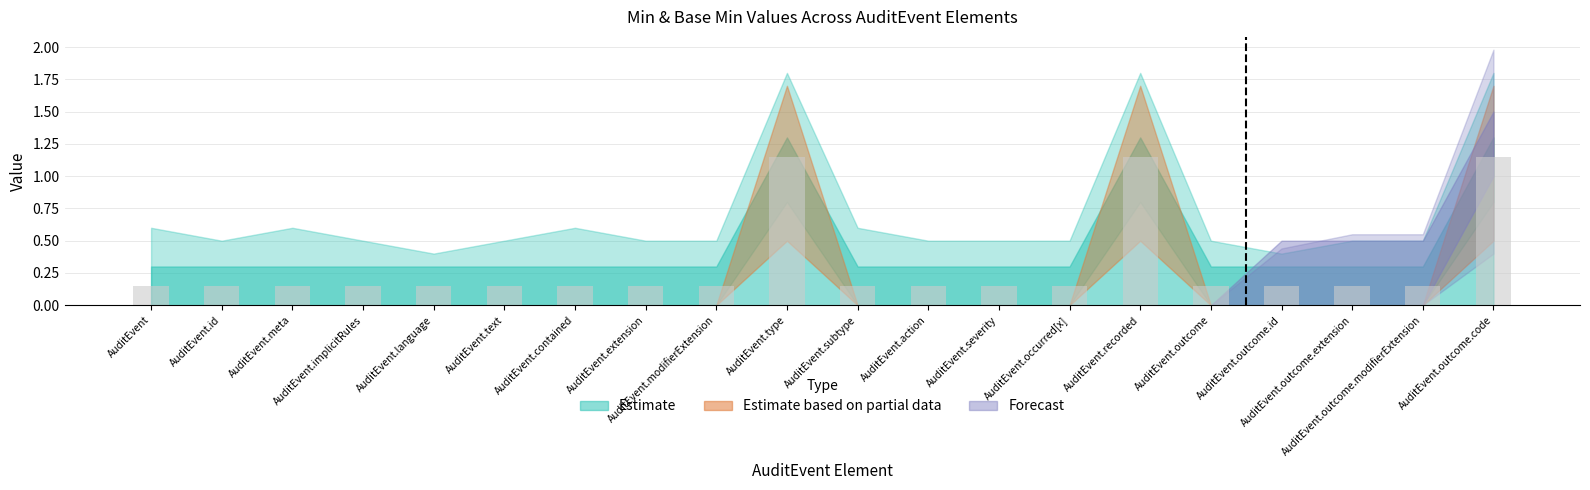

What is the sum of all values?

6.0